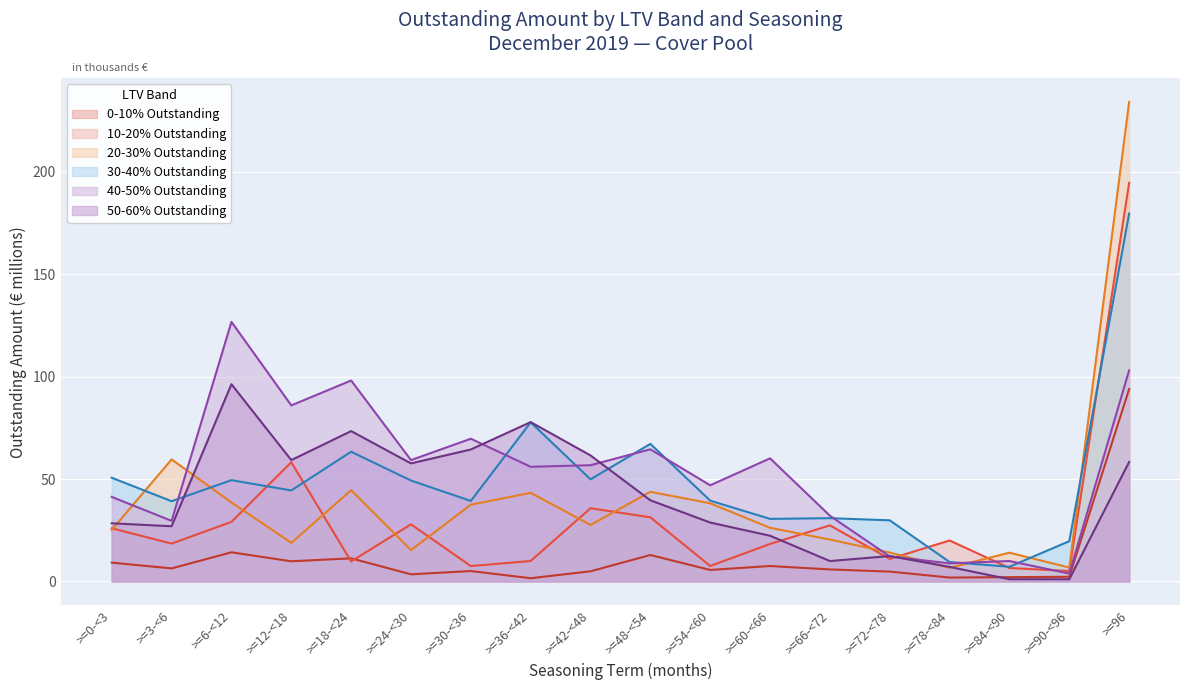

How many interior local valleys does the 20-30% Outstanding series have?

5